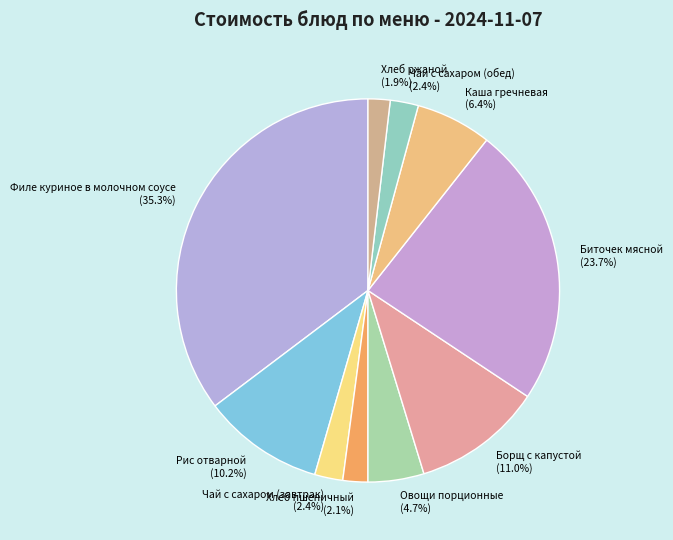

Is it true that Борщ с капустой is 11% of the pie?

True